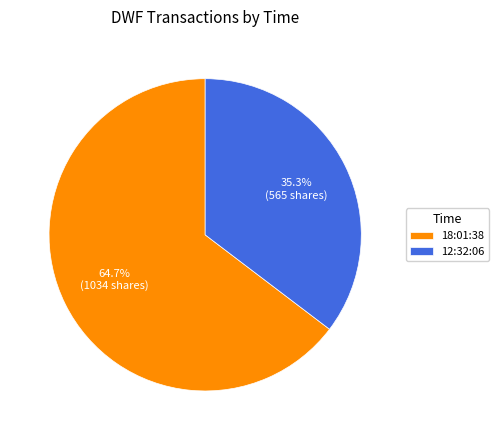

The 12:32:06 slice represents 35% of the pie. True or false?

True